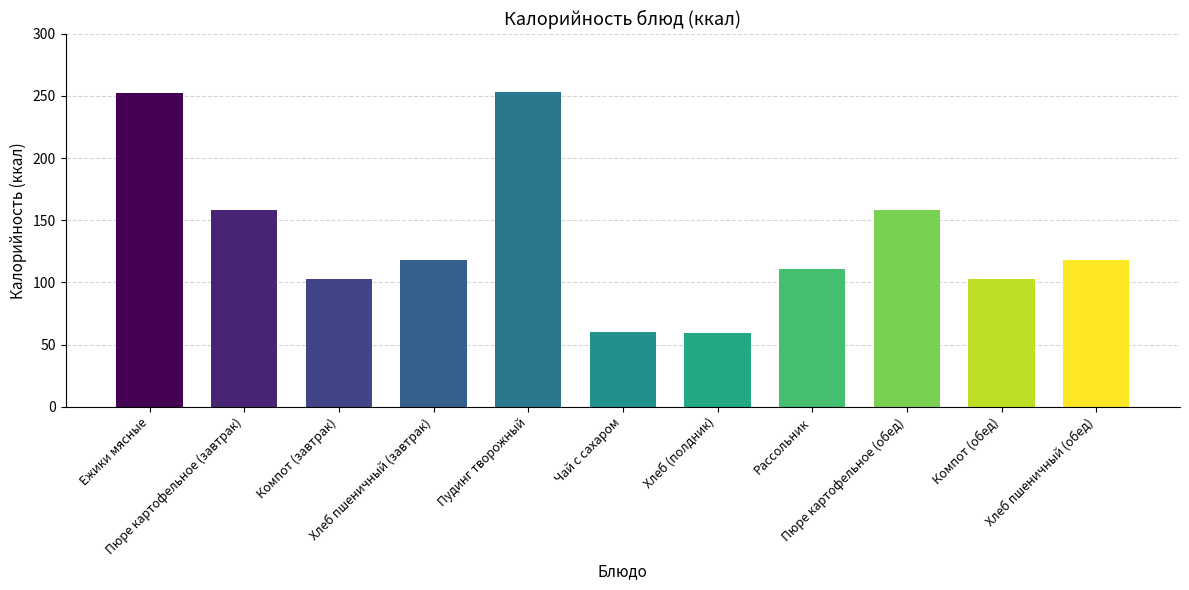

What is the greatest value displayed?

253